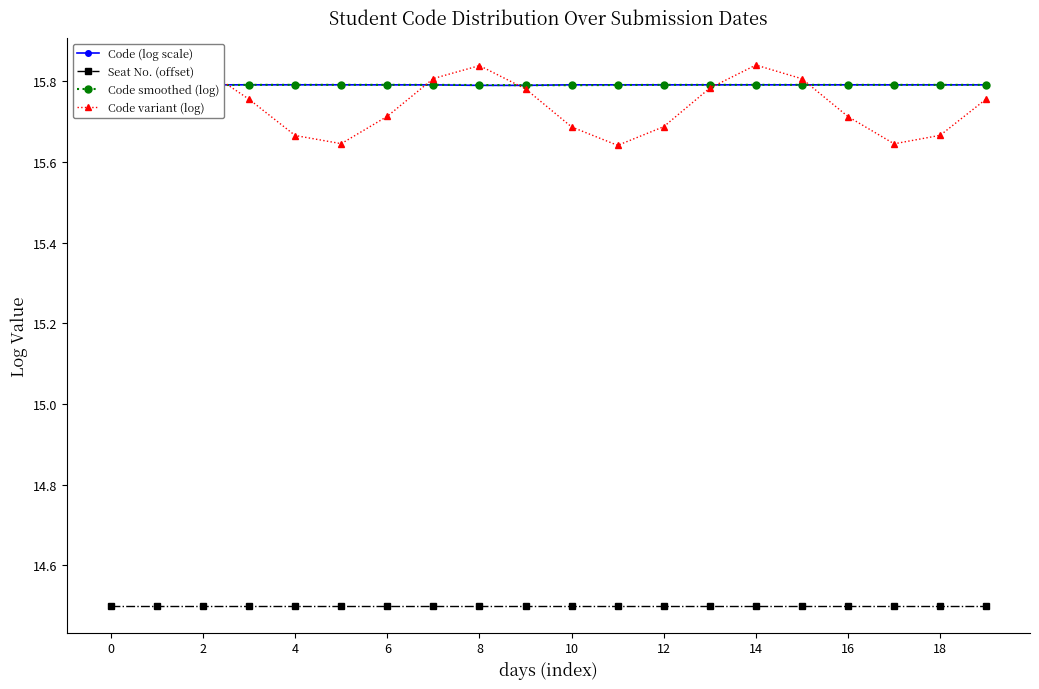

How many interior local valleys does the Code (log scale) series have?

4